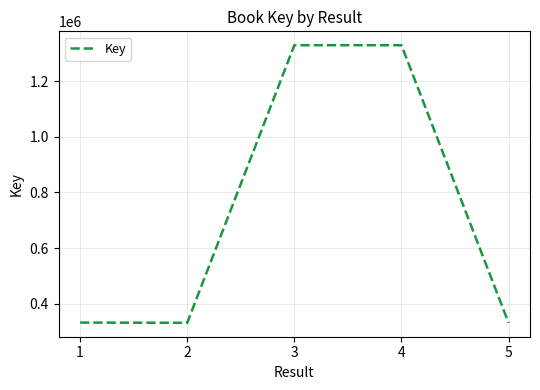

At which category does the data reach its first local valley?

2